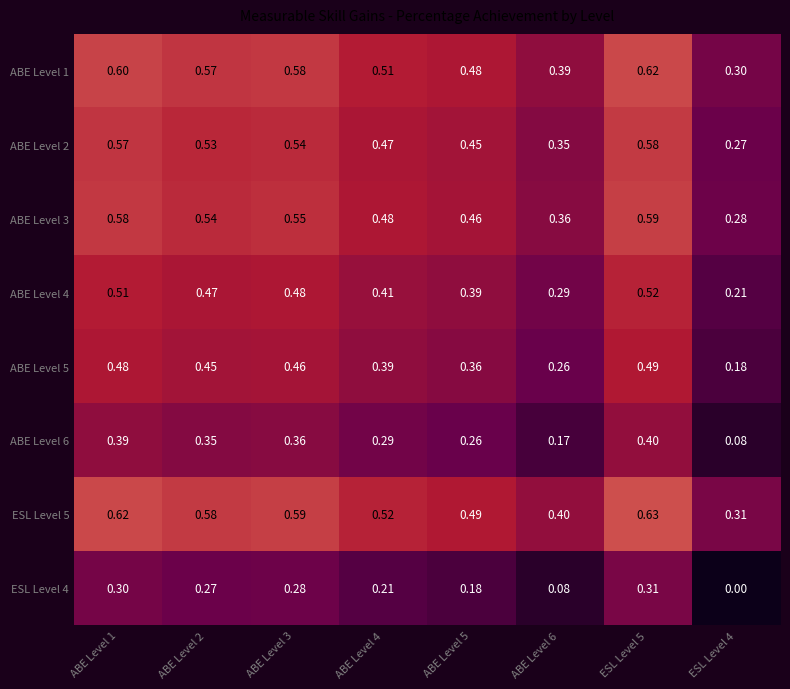

At how many categories does at least one series exceed 0?

8